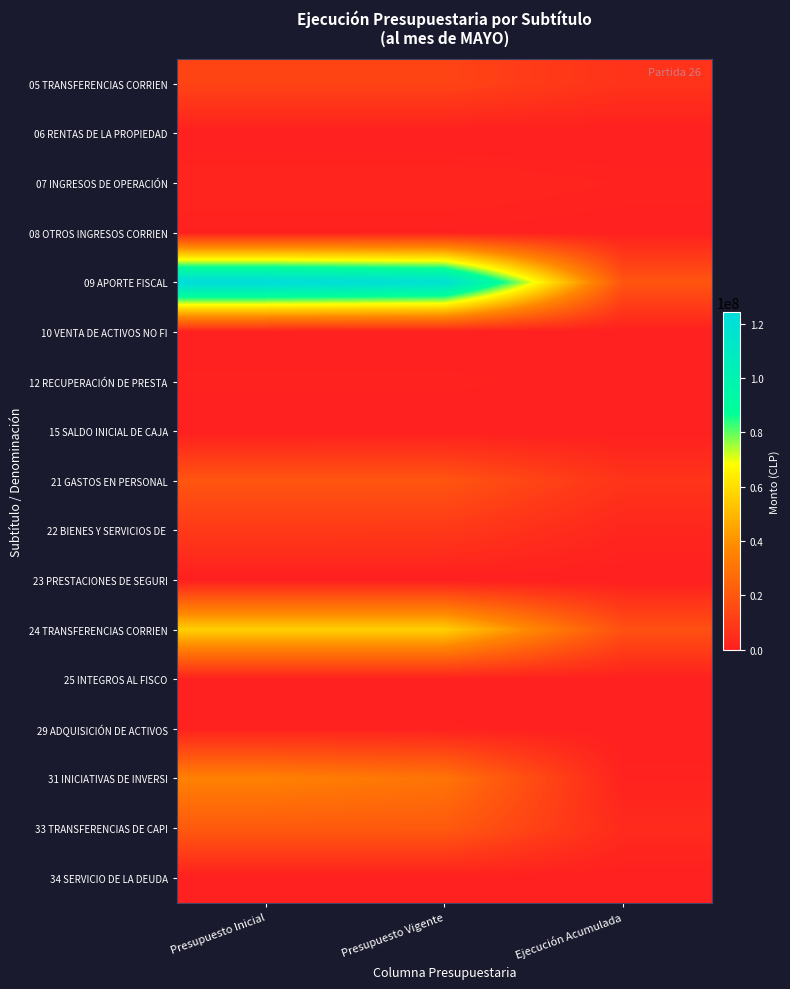

How many series are shown in this chart?

17